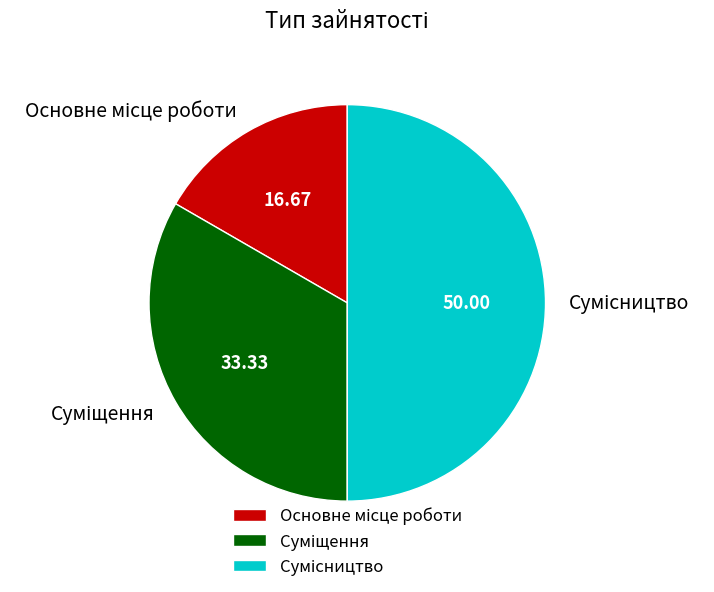

Is it true that Основне місце роботи is 31% of the pie?

False